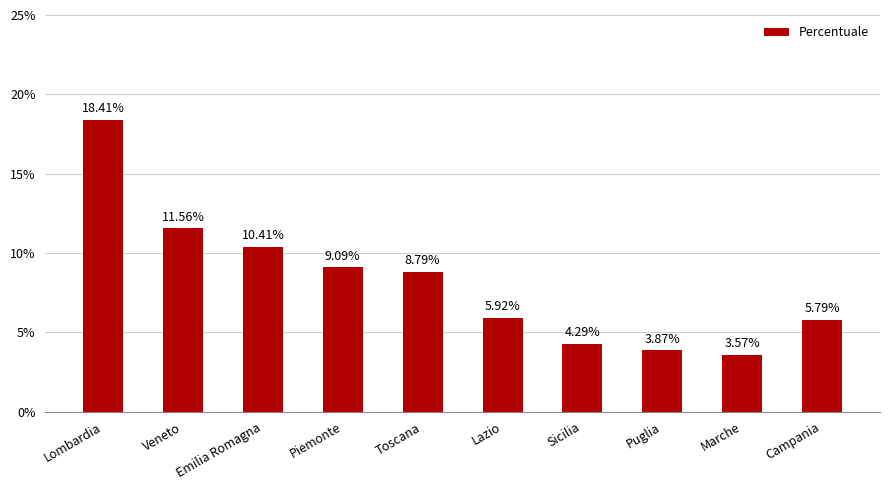

Which label corresponds to the smallest value in the chart?

Marche